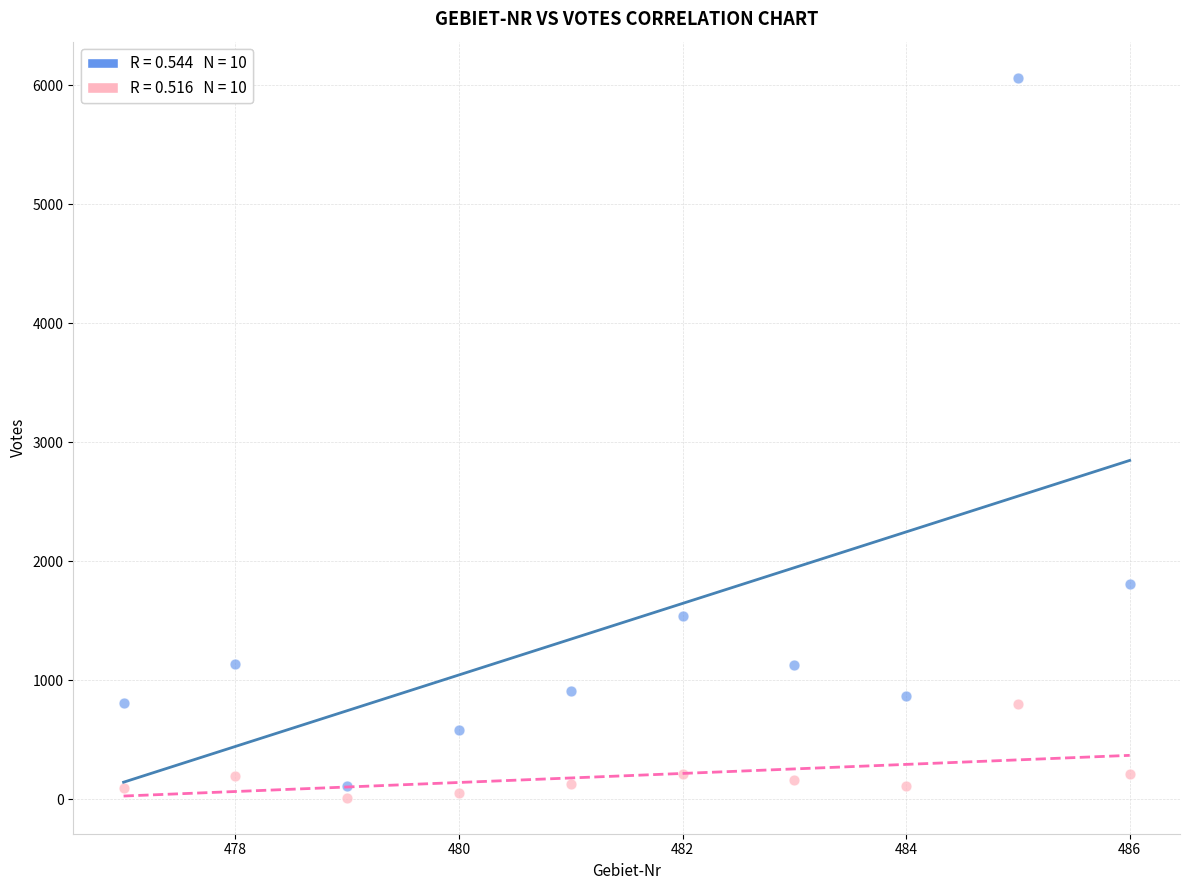

Across all series, what Y value is closest to 3039?

1811